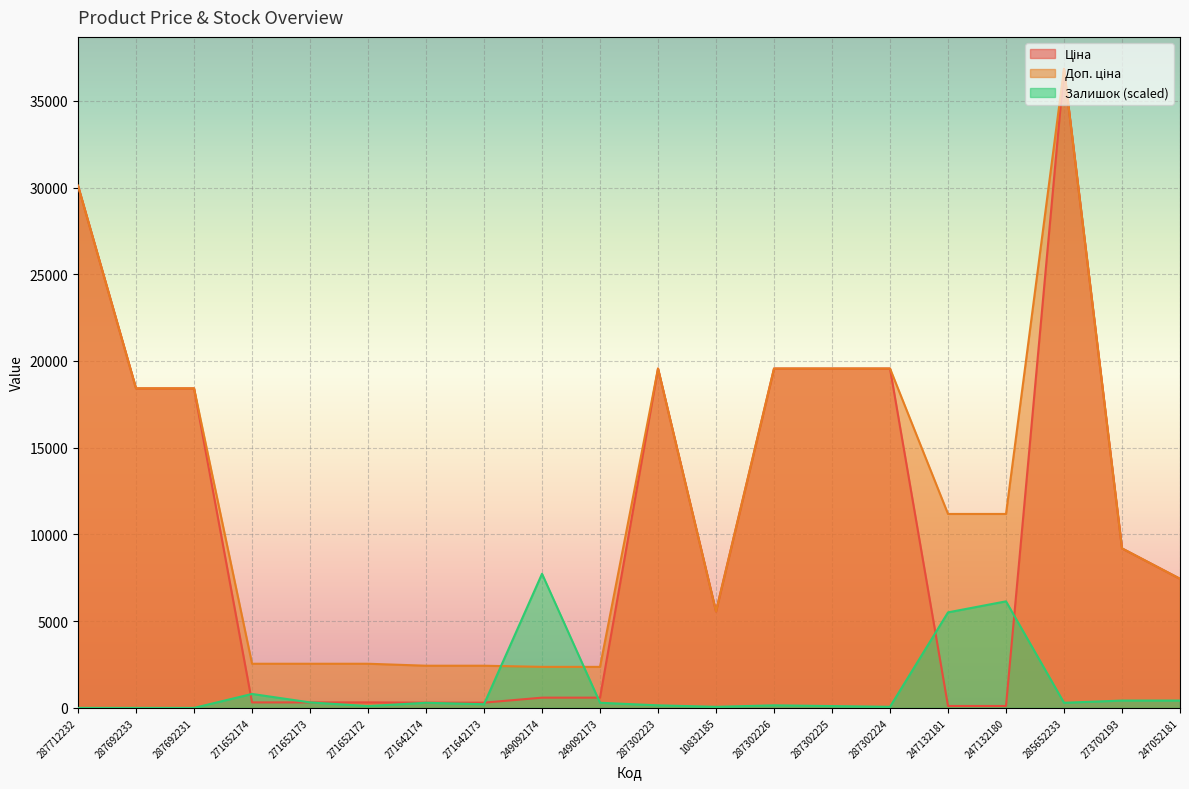

Reading left to right, list all the values displayed in this chart.

Ціна: 30102.8	18420.9	18420.9	318.3	318.3	318.3	304.1	304.1	591.6	591.6	19564.9	5560.3	19564.9	19564.9	19564.9	111.8	111.8	36841.8	9196.3	7444.6
Доп. ціна: 30102.8	18420.9	18420.9	2546.4	2546.4	2546.4	2432.8	2432.8	2366.5	2366.5	19564.9	5560.3	19564.9	19564.9	19564.9	11182.0	11182.0	36841.8	9196.3	7444.6
Залишок: 0.0	0.0	0.0	805.0	317.8	105.9	296.6	211.9	7732.5	296.6	148.3	63.6	148.3	105.9	63.6	5508.1	6143.7	296.6	423.7	423.7